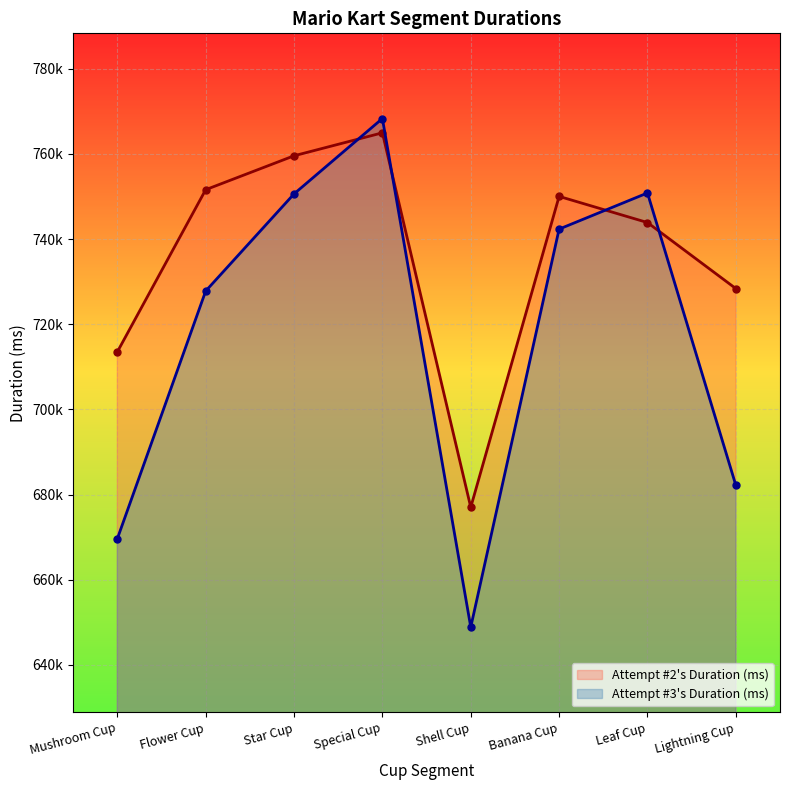

Rank the categories by Attempt #3's Duration (ms) value from highest to lowest.

Special Cup, Leaf Cup, Star Cup, Banana Cup, Flower Cup, Lightning Cup, Mushroom Cup, Shell Cup